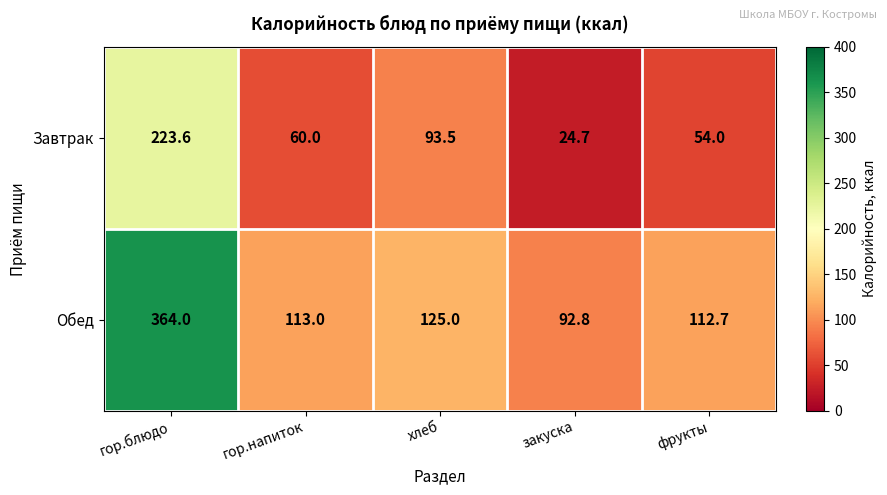

What is the minimum value shown in the chart?

24.7